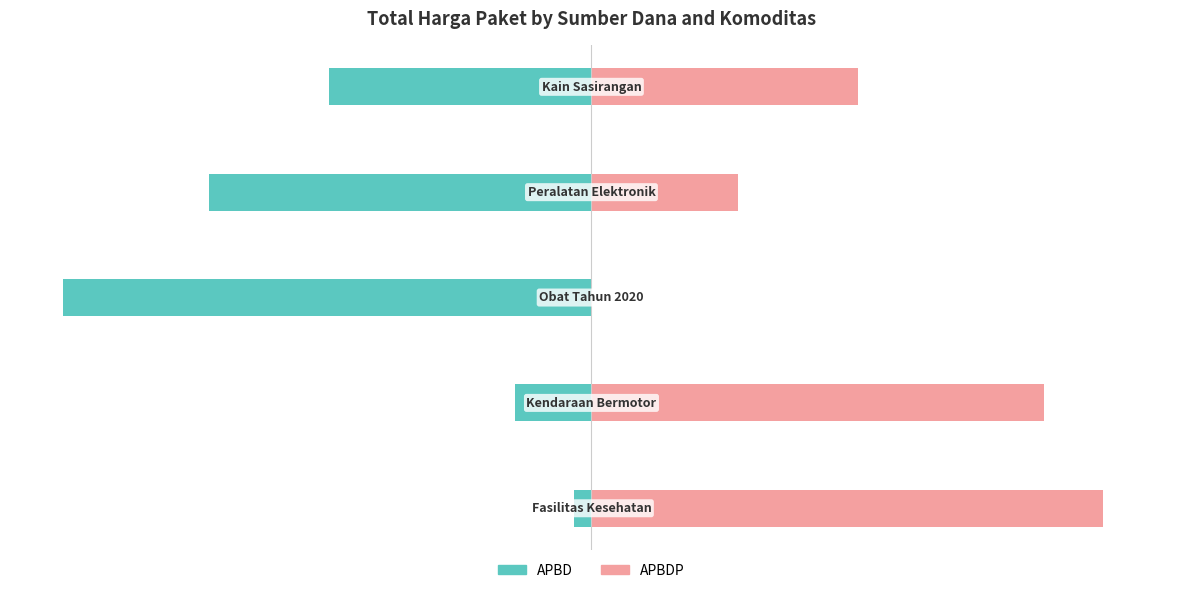

The value of APBDP at −75 is 0.0. True or false?

True